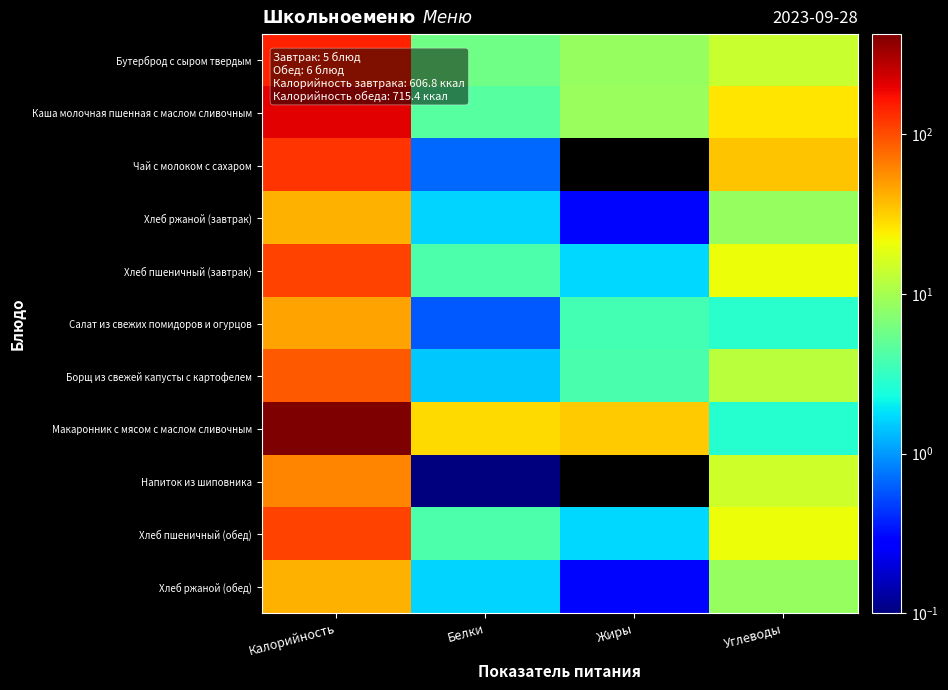

Reading left to right, list all the values displayed in this chart.

Бутерброд с сыром твердым: Калорийность=147.0	Белки=5.9	Жиры=8.5	Углеводы=14.2
Каша молочная пшенная с маслом сливочным: Калорийность=205.0	Белки=4.5	Жиры=8.9	Углеводы=25.8
Чай с молоком с сахаром: Калорийность=123.3	Белки=0.7	Жиры=0.0	Углеводы=35.3
Хлеб ржаной (завтрак): Калорийность=41.2	Белки=1.6	Жиры=0.3	Углеводы=8.6
Хлеб пшеничный (завтрак): Калорийность=111.0	Белки=4.0	Жиры=1.7	Углеводы=21.1
Салат из свежих помидоров и огурцов: Калорийность=46.8	Белки=0.6	Жиры=3.7	Углеводы=2.8
Борщ из свежей капусты с картофелем: Калорийность=89.8	Белки=1.5	Жиры=3.9	Углеводы=12.2
Макаронник с мясом с маслом сливочным: Калорийность=425.5	Белки=29.1	Жиры=33.0	Углеводы=2.8
Напиток из шиповника: Калорийность=60.4	Белки=0.1	Жиры=0.0	Углеводы=15.0
Хлеб пшеничный (обед): Калорийность=111.0	Белки=4.0	Жиры=1.7	Углеводы=21.1
Хлеб ржаной (обед): Калорийность=41.2	Белки=1.6	Жиры=0.3	Углеводы=8.6